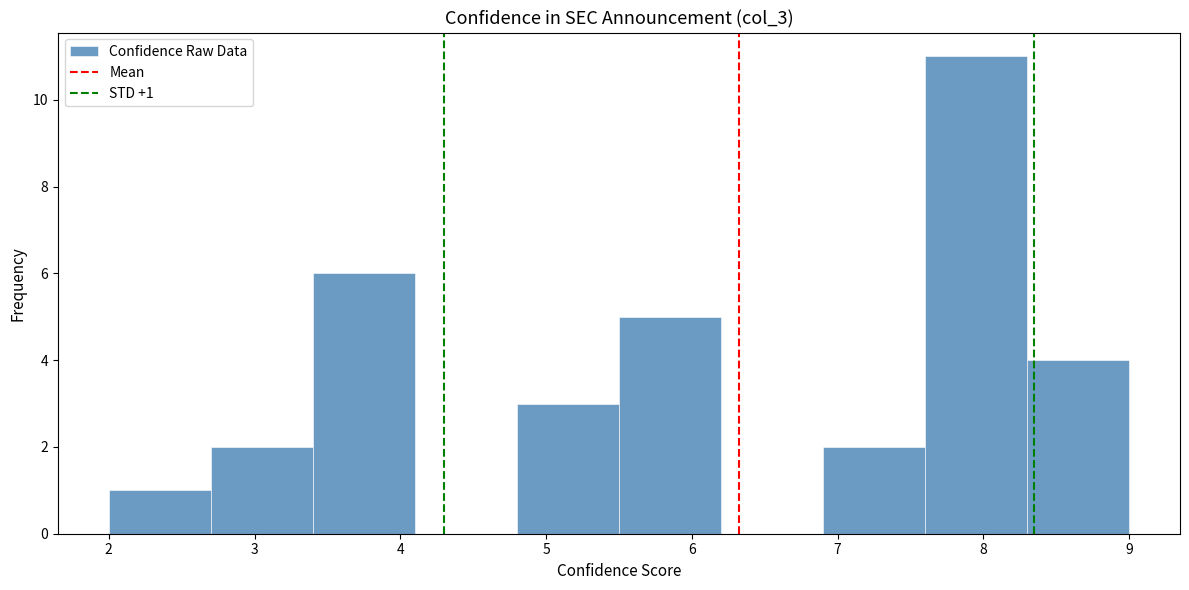

Which range on the x-axis has the tallest bar?

7.6 to 8.3